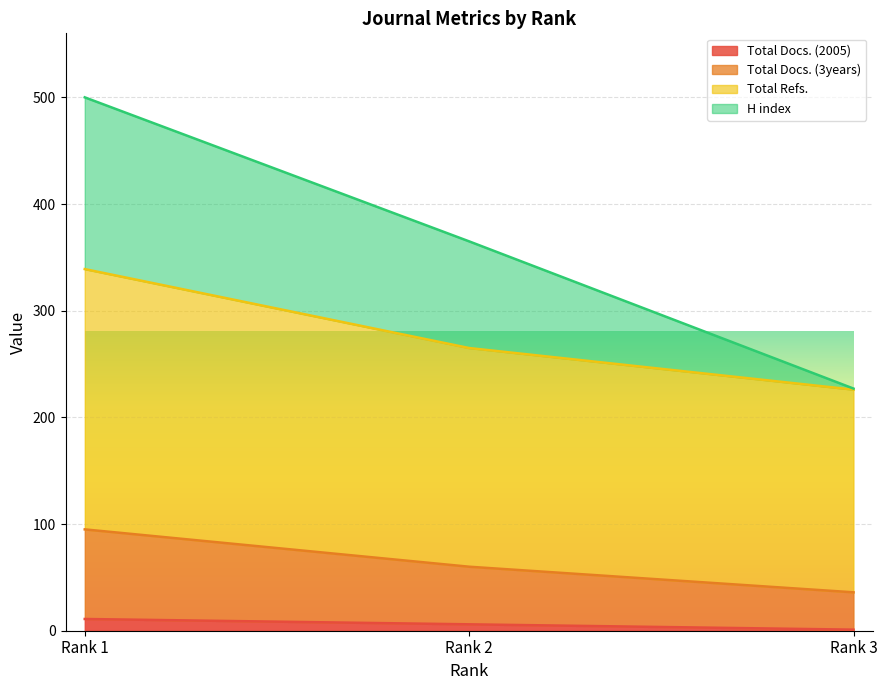

What is the difference between the second highest and minimum values in the Total Docs. (2005) series?

5